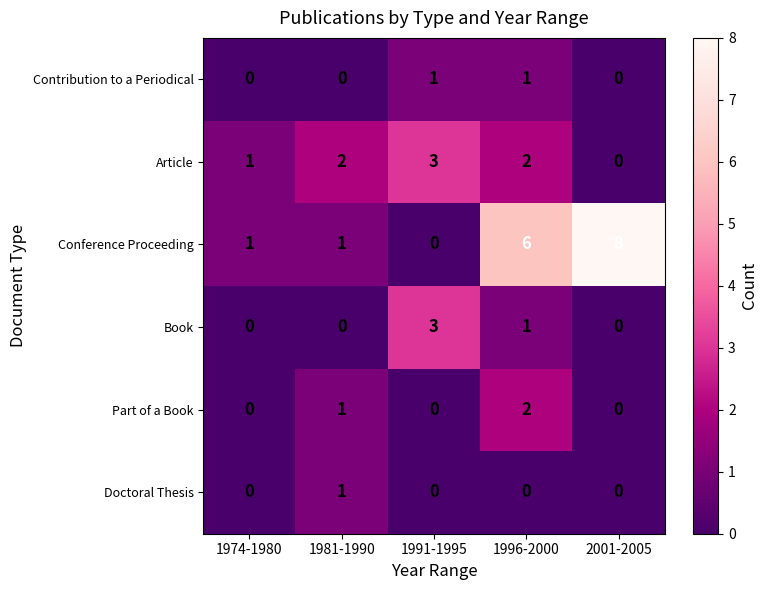

How many data points does each series have?

5